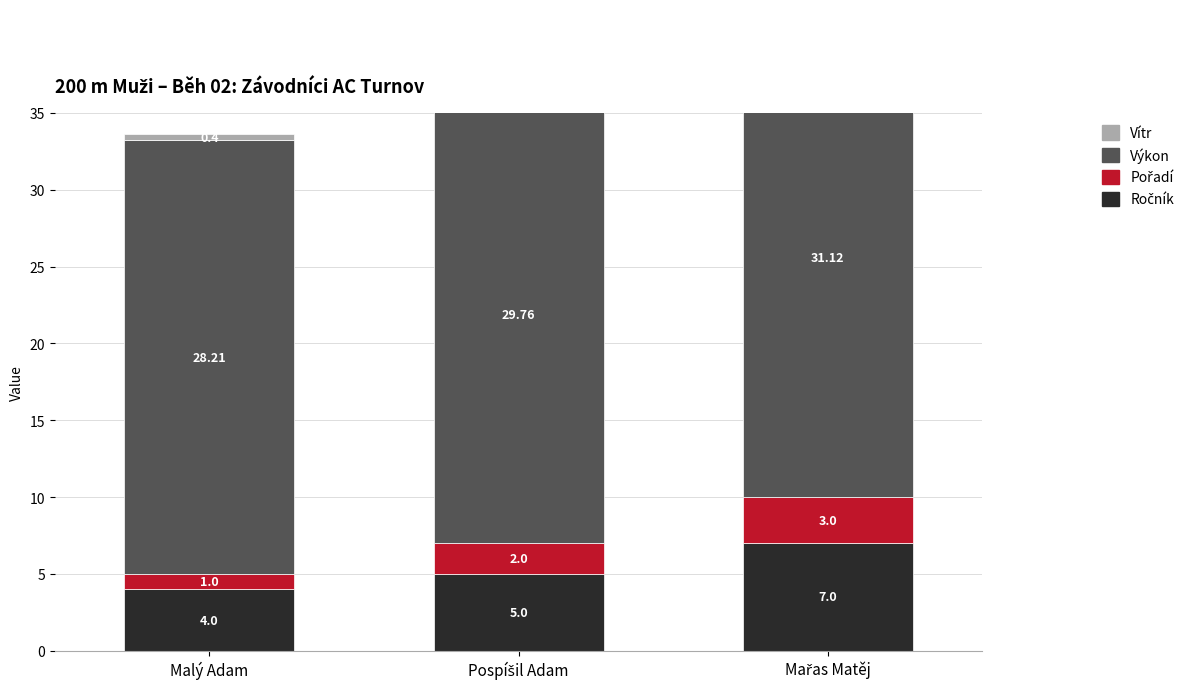

Which series has the widest spread of values?

Ročník